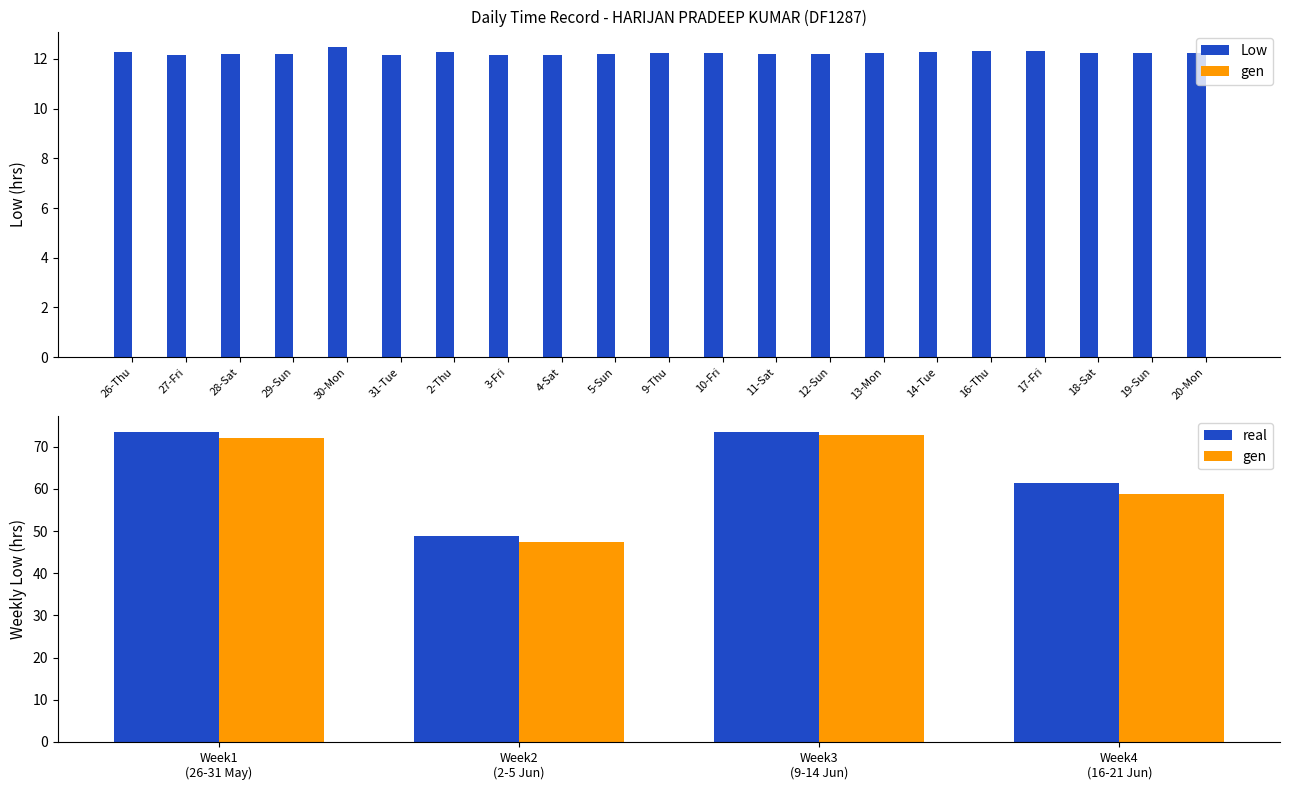

What value does the data have at 5-Sun?

12.2